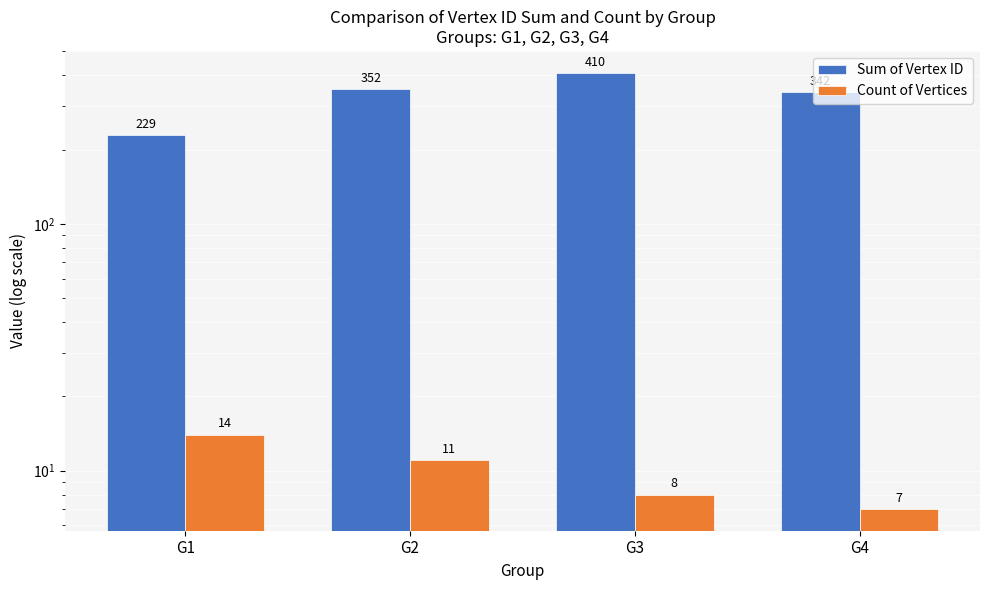

How many Count of Vertices values are between 8 and 14?

3